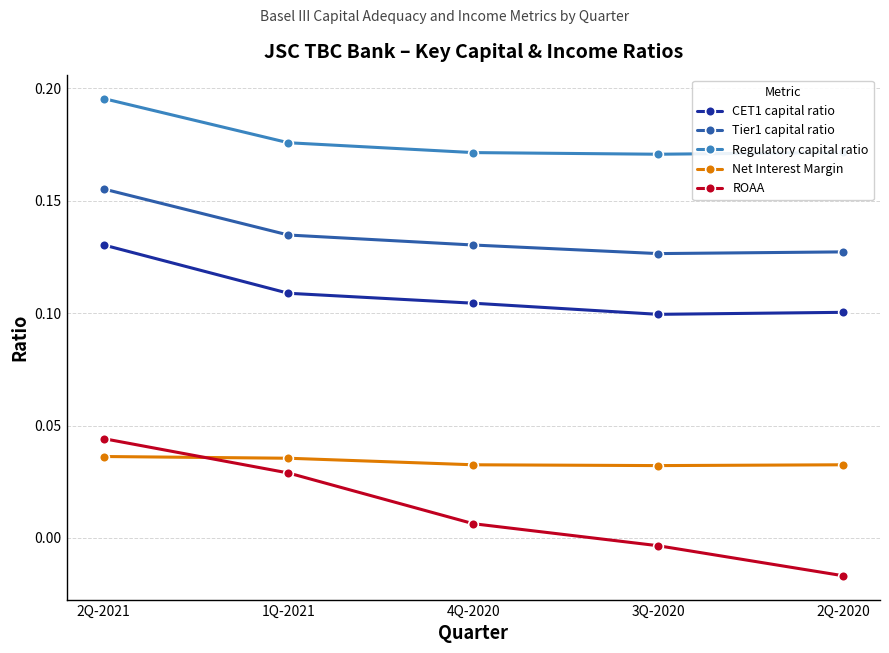

The value of CET1 capital ratio at 3Q-2020 is 0.2. True or false?

False